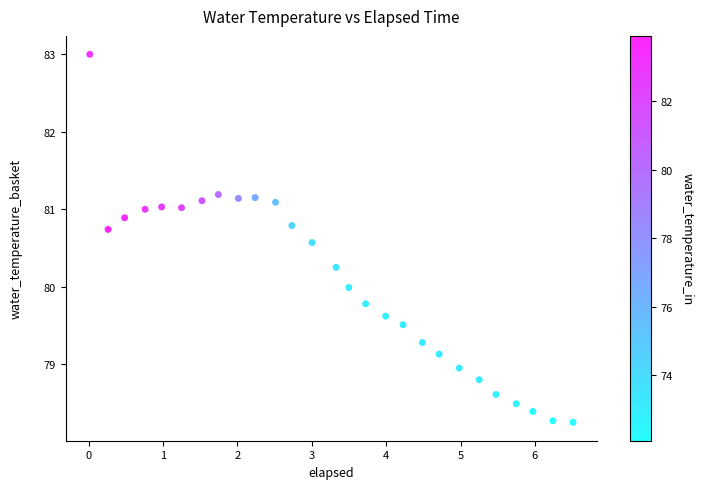

What is the range of X values (max minus min)?

6.5